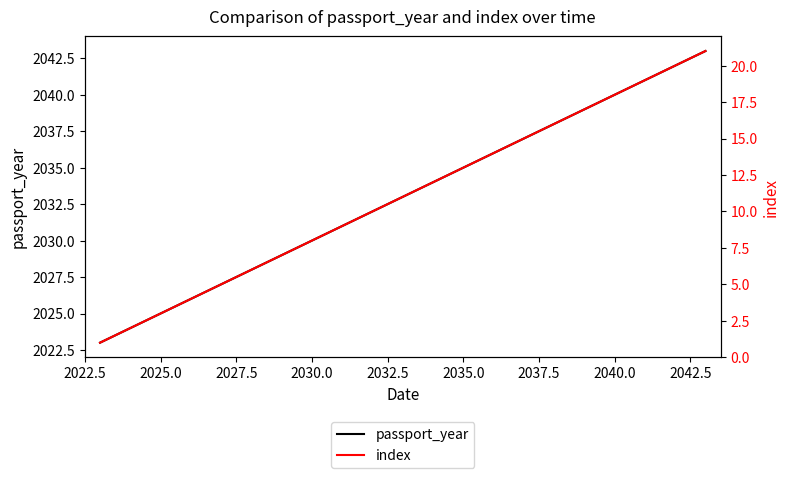

List the series in order of their overall mean, lowest first.

index, passport_year